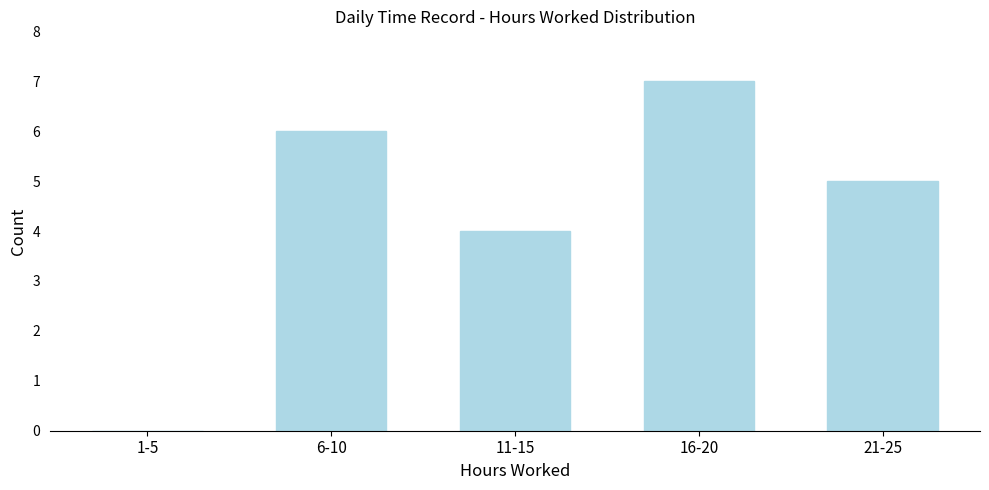

Reading right to left, list all the values displayed in this chart.

21-25=5	16-20=7	11-15=4	6-10=6	1-5=0